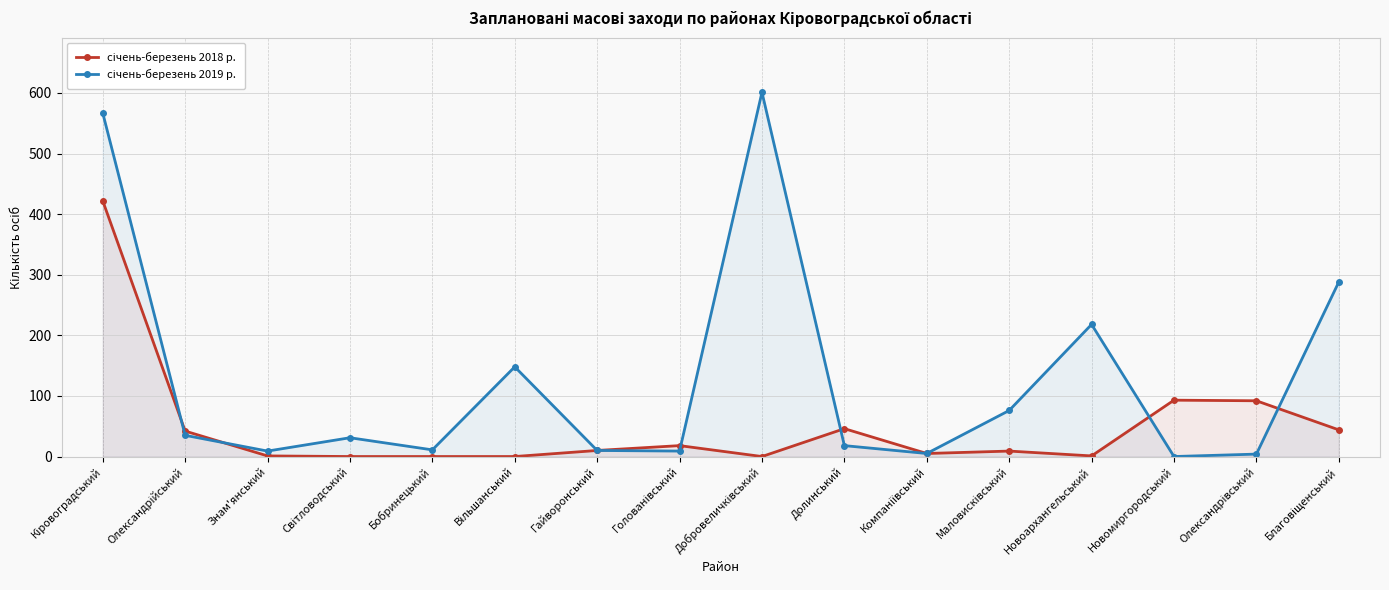

Count the number of data series in this chart.

2